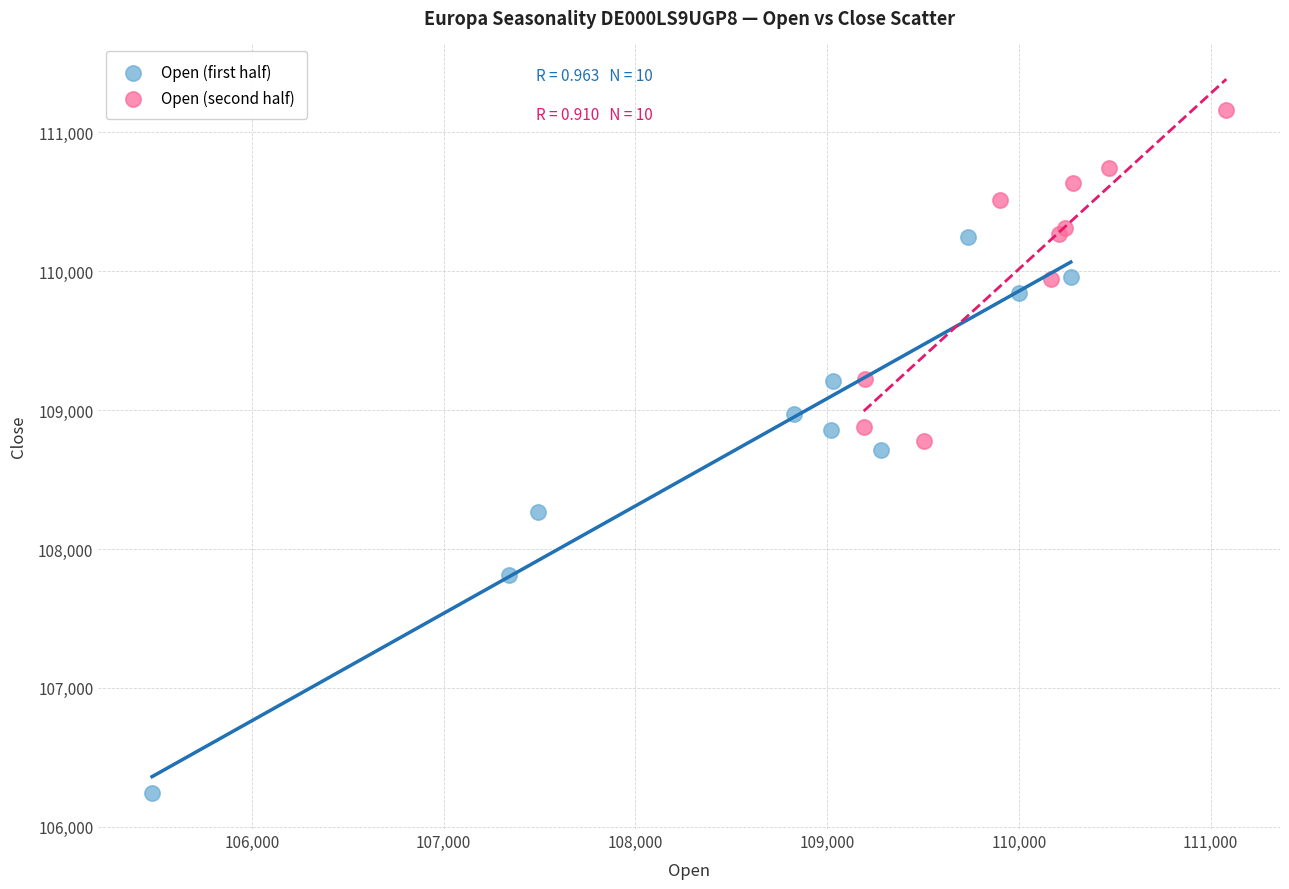

Which series has the largest Y range (max minus min)?

Open (first half)